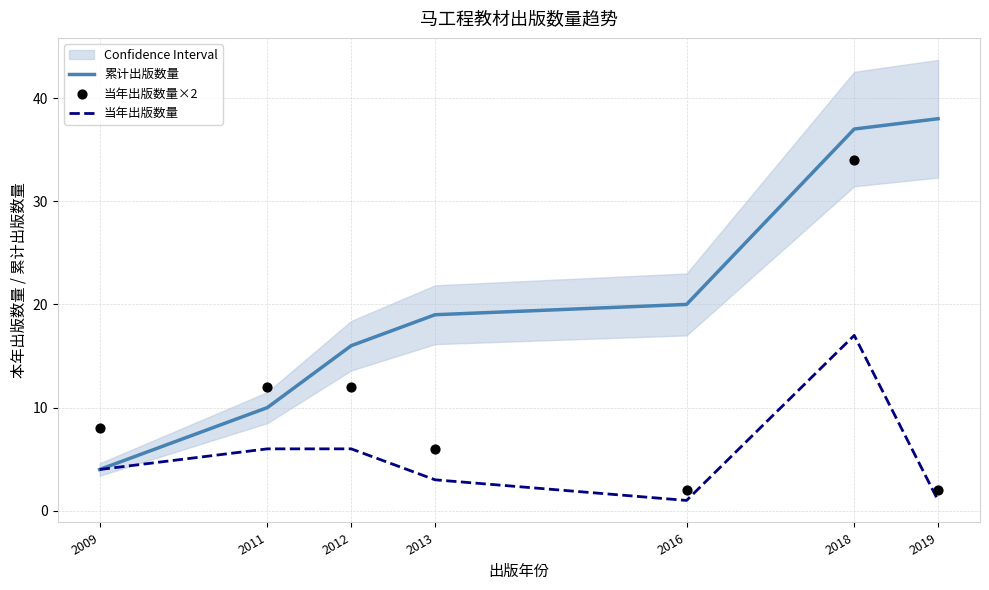

Which series has the largest total across all categories?

累计出版数量